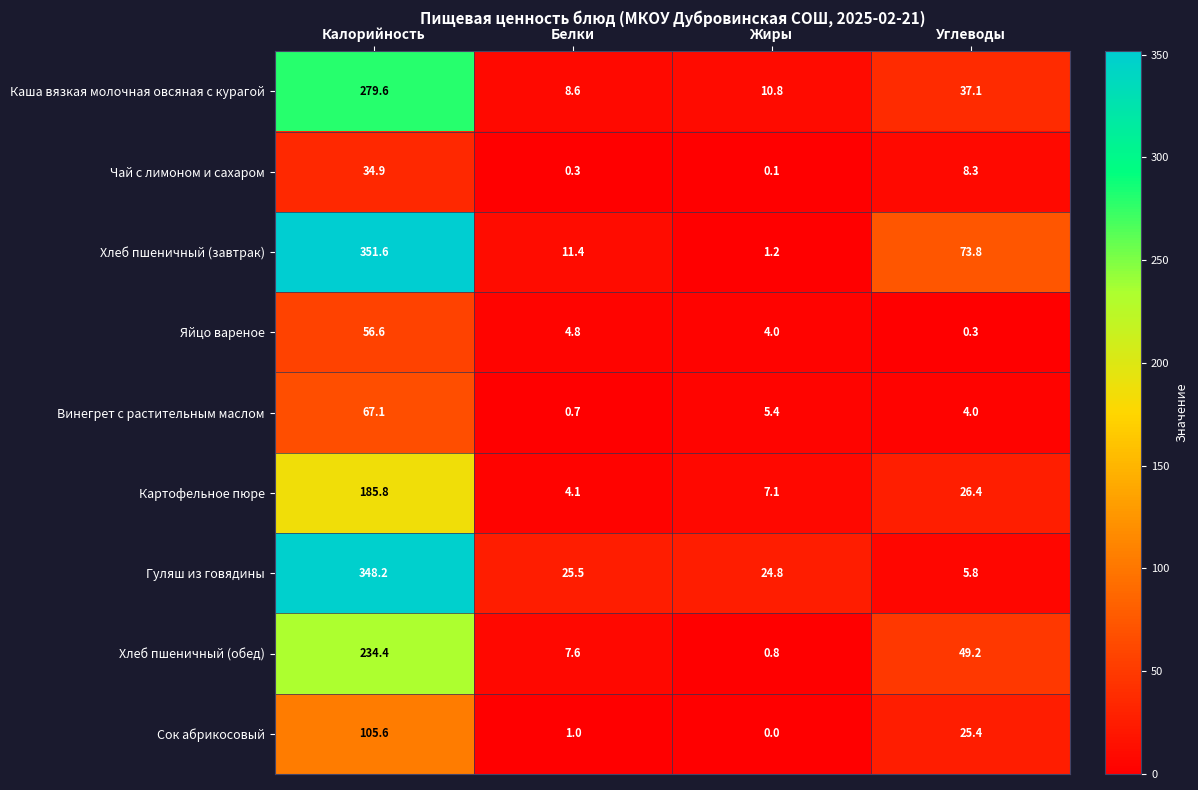

What is the difference between the second highest and second lowest values in the Винегрет с растительным маслом series?

1.4